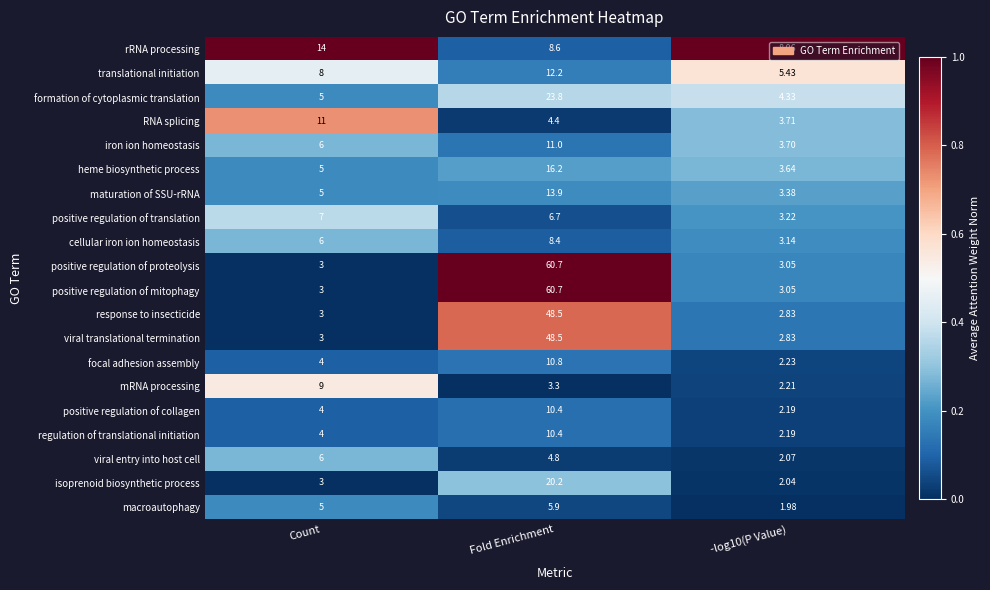

What is the total value across all series at -log10(P Value)?

65.3